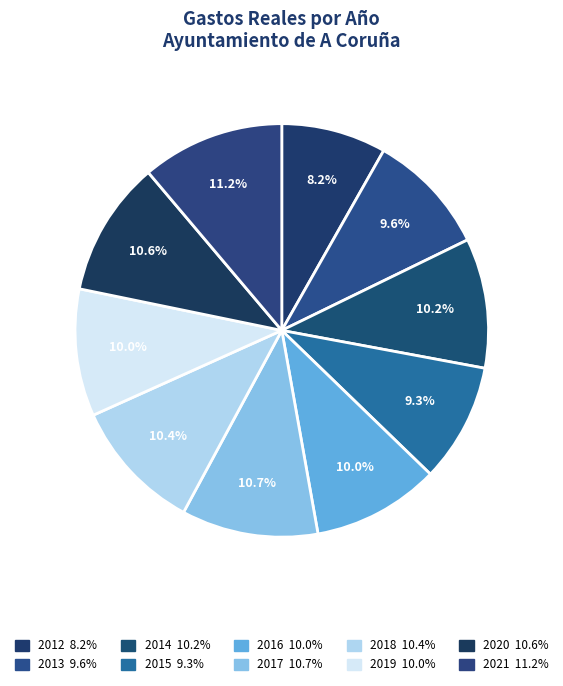

Which slice is the smallest?

2012